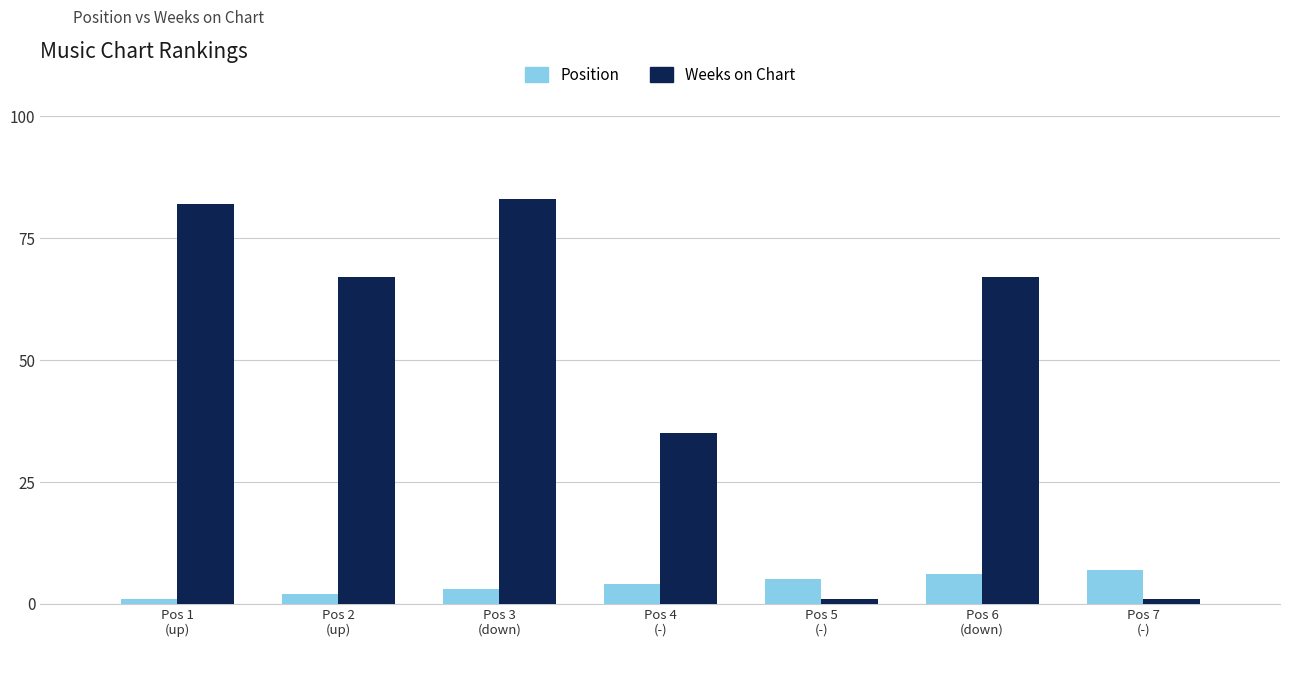

True or false: Weeks on Chart has a value of 67 at Pos 2
(up).

True